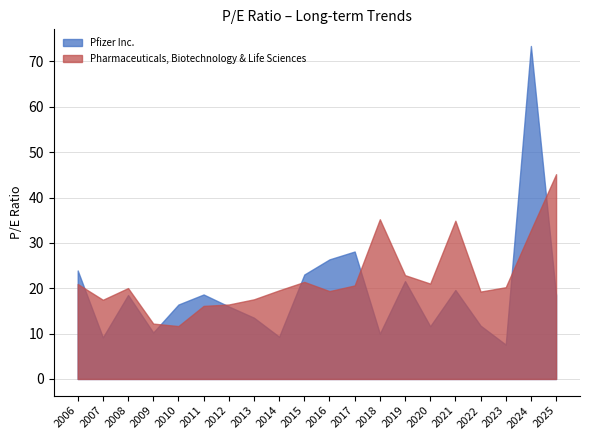

What is the difference between the second highest and minimum values in the Pfizer Inc. series?

20.5